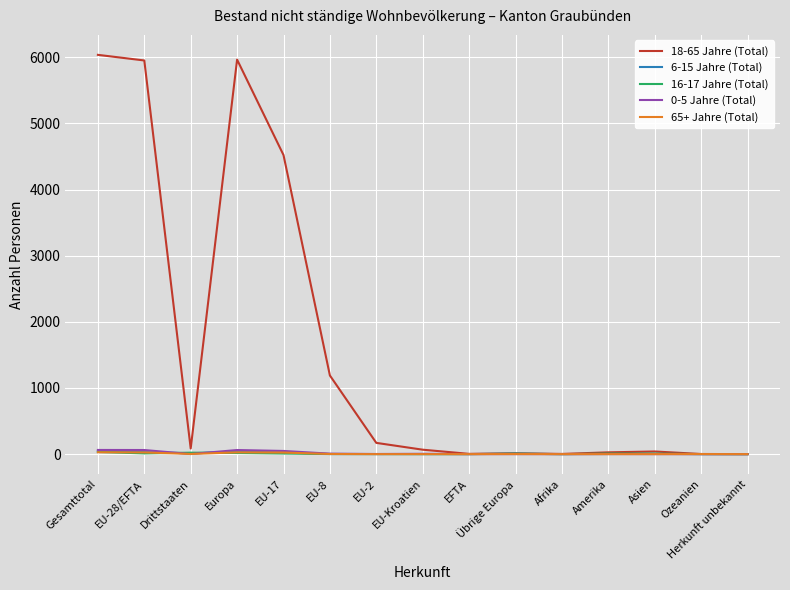

Which series has the largest total across all categories?

18-65 Jahre (Total)